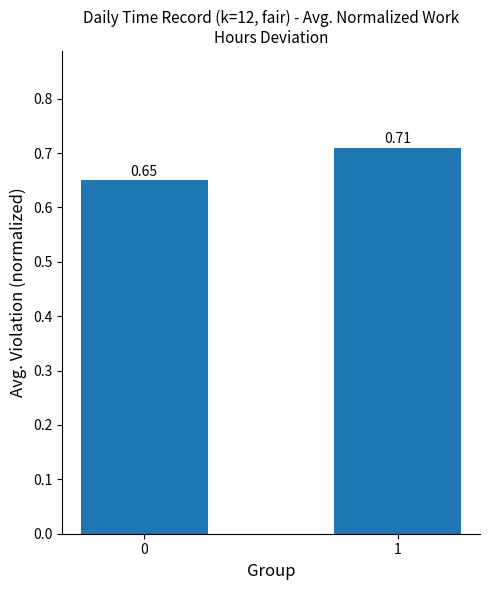

Rank the categories by value from highest to lowest.

1, 0